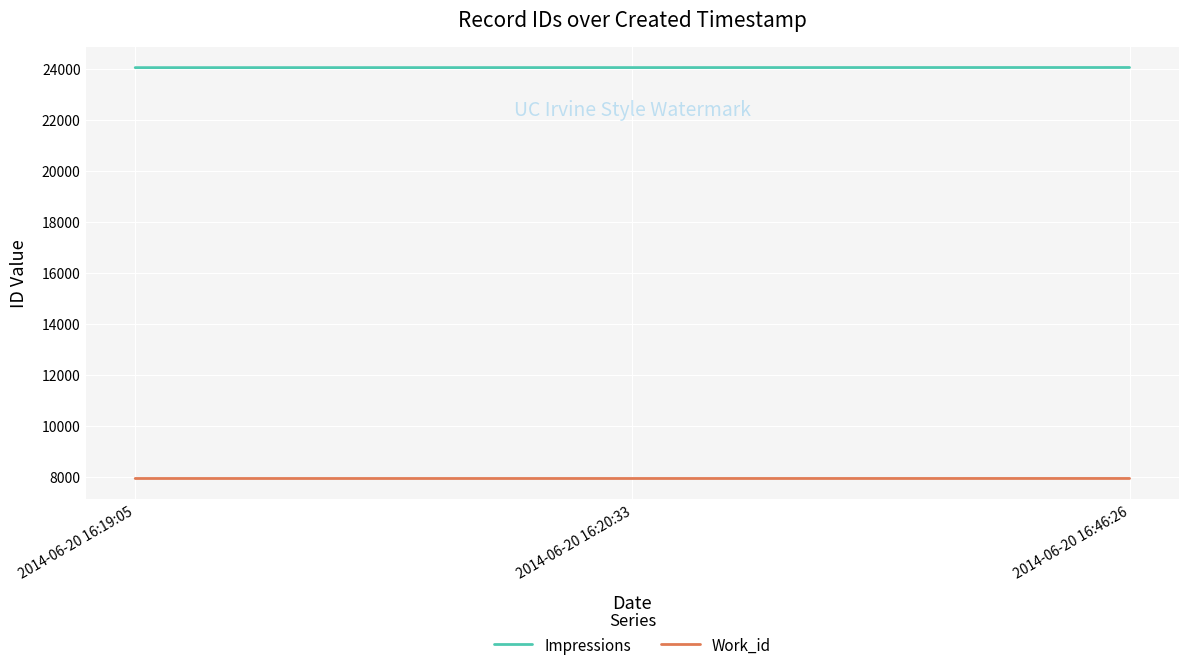

What is the sum of the Work_id values at 2014-06-20 16:46:26 and 2014-06-20 16:19:05?

15877